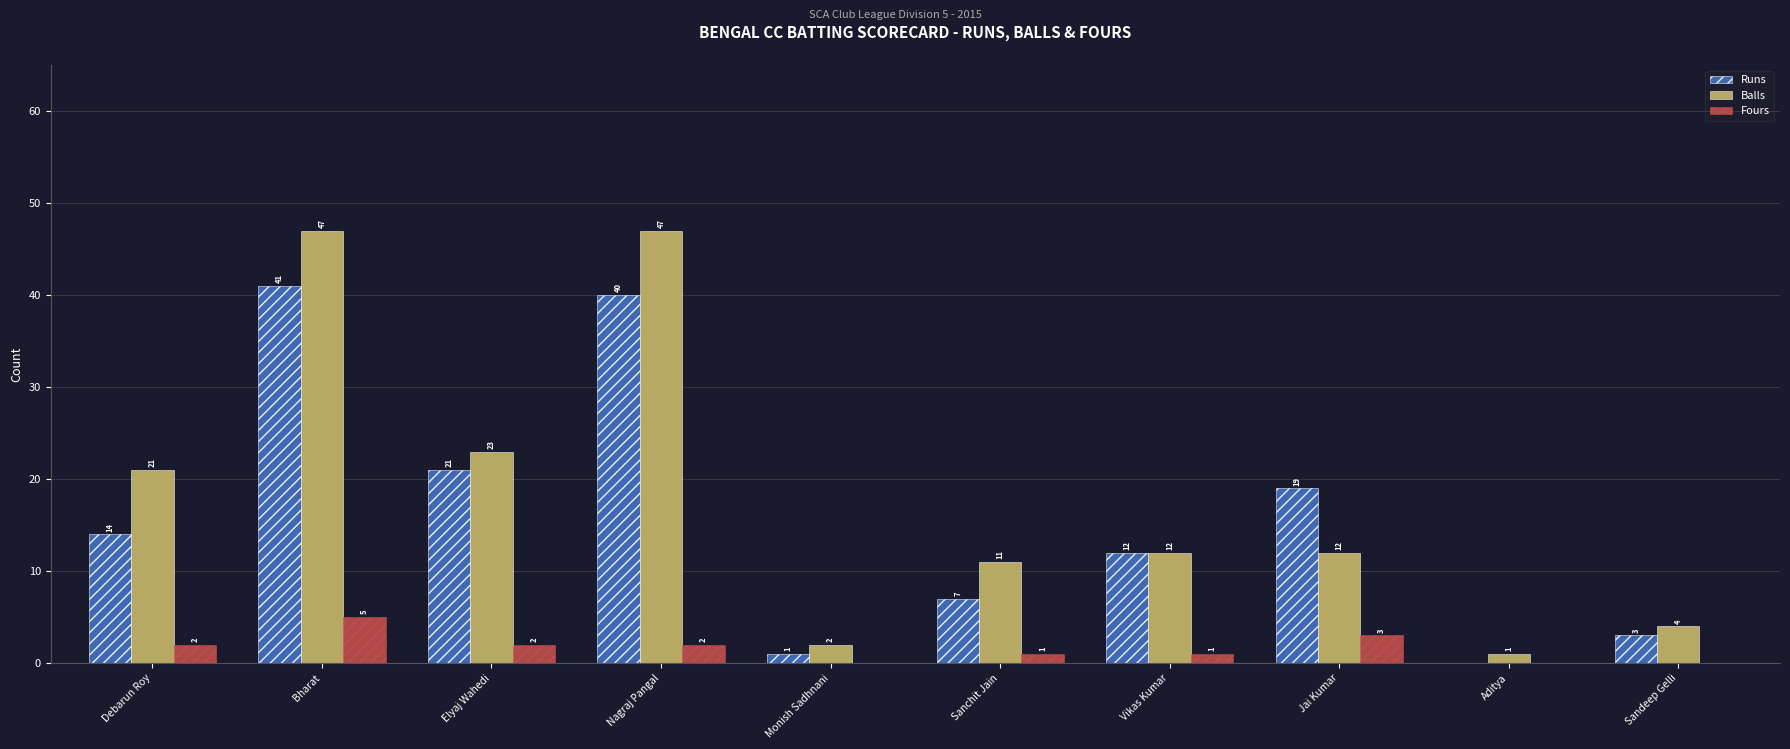

What is the approximate value of Runs at Bharat, to the nearest 5?

40